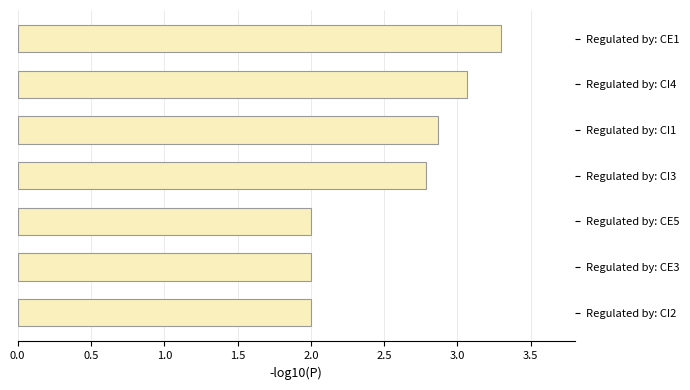

What is the difference between the values at Regulated by: CI4 and Regulated by: CI2?

1.1